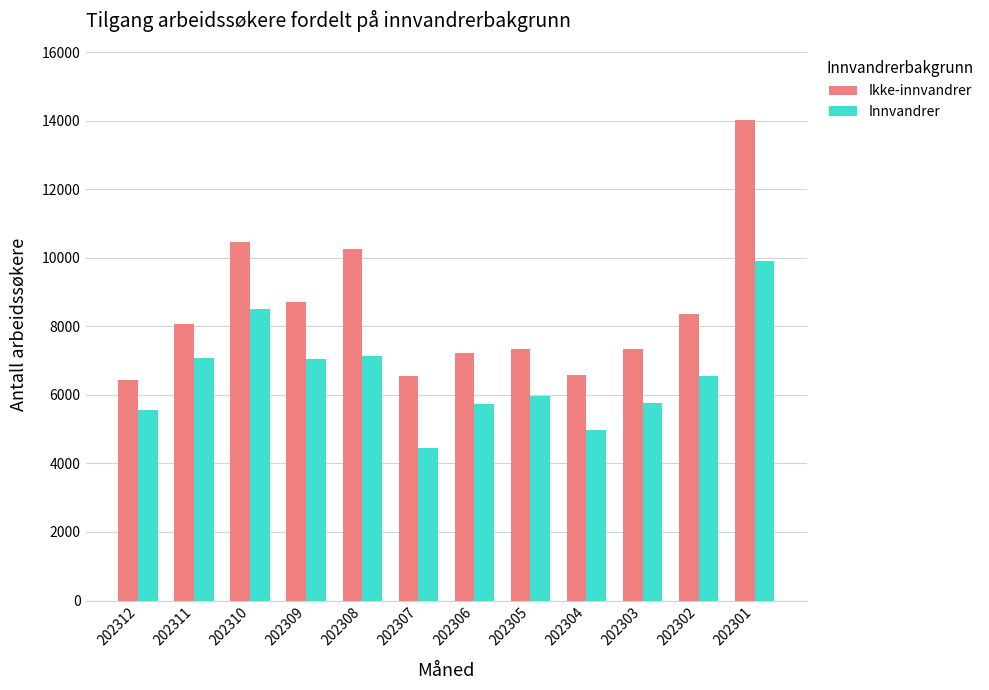

How many data points in Ikke-innvandrer are less than 8075?

6